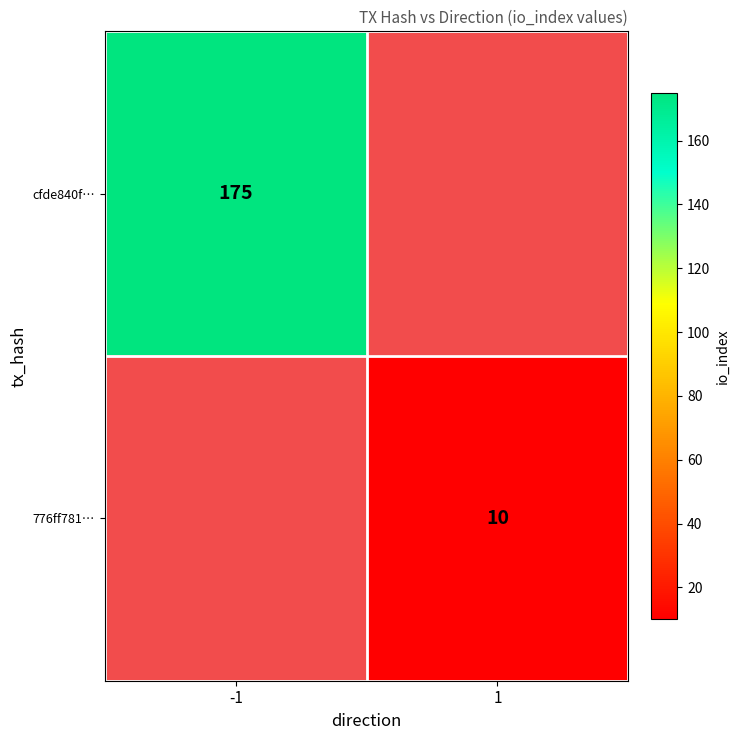

True or false: 776ff781… has a value of 3 at 1.

False